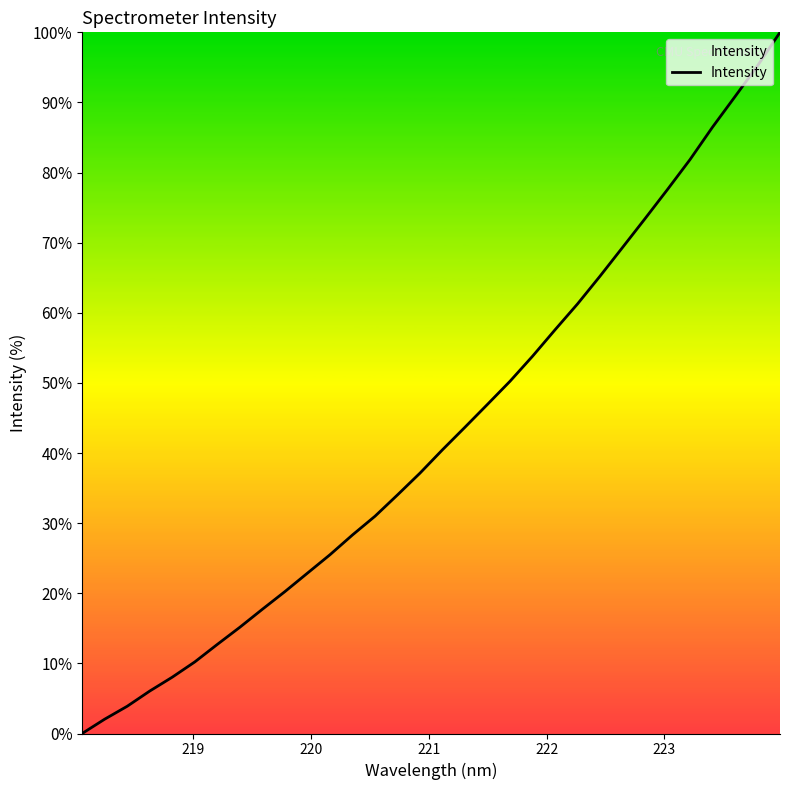

What is the difference between the maximum and minimum values?

100.0